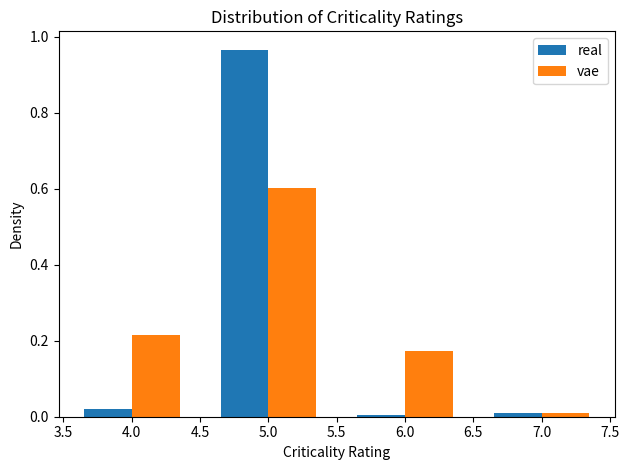

Reading left to right, list every range on the x-axis with the height of the bar of each series over it. The values are not printed on the chart, so give them approximately, as read against the axis.

3.5 to 4.5: real=under 0.02	vae=0.22
4.5 to 5.5: real=0.96	vae=0.60
5.5 to 6.5: real=under 0.02	vae=0.18
6.5 to 7.5: real=under 0.02	vae=under 0.02